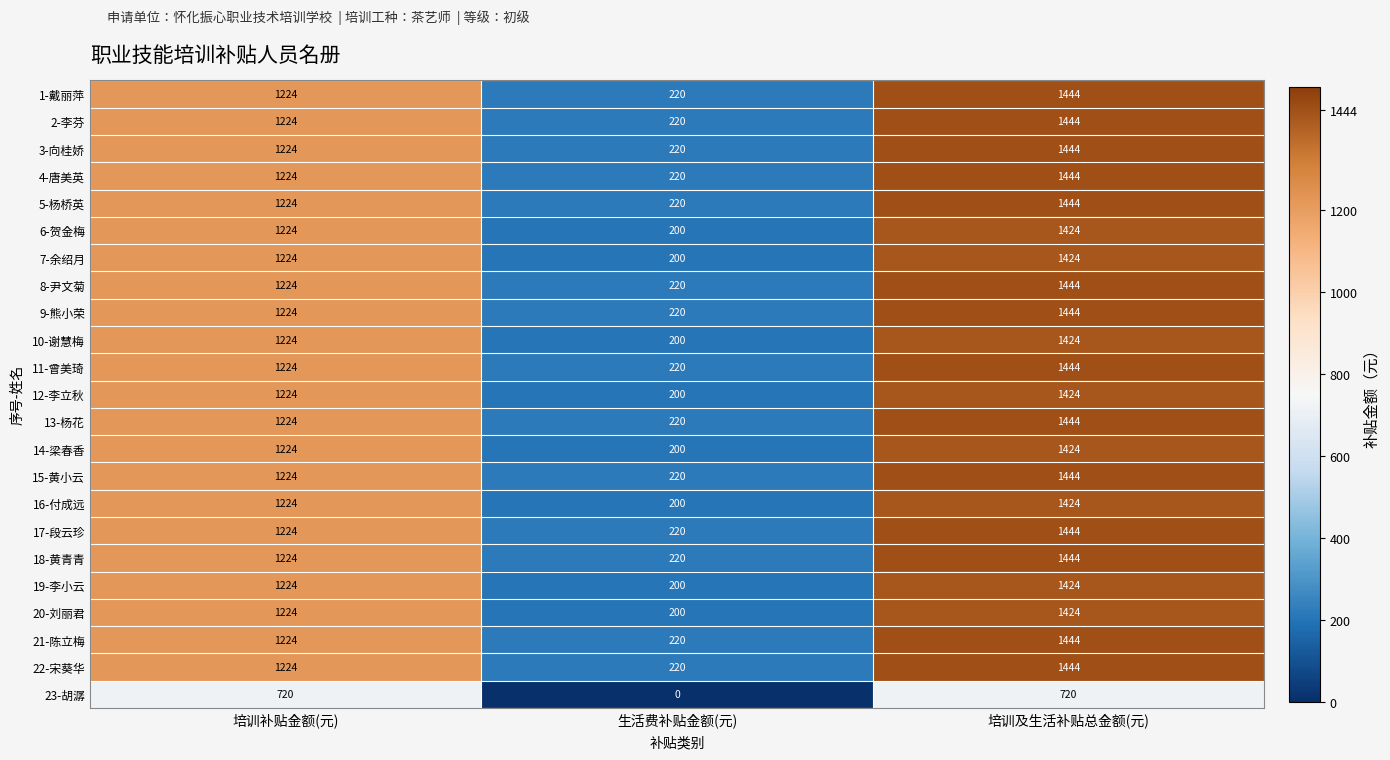

What is the difference between the highest and lowest values at 培训补贴金额(元)?

504